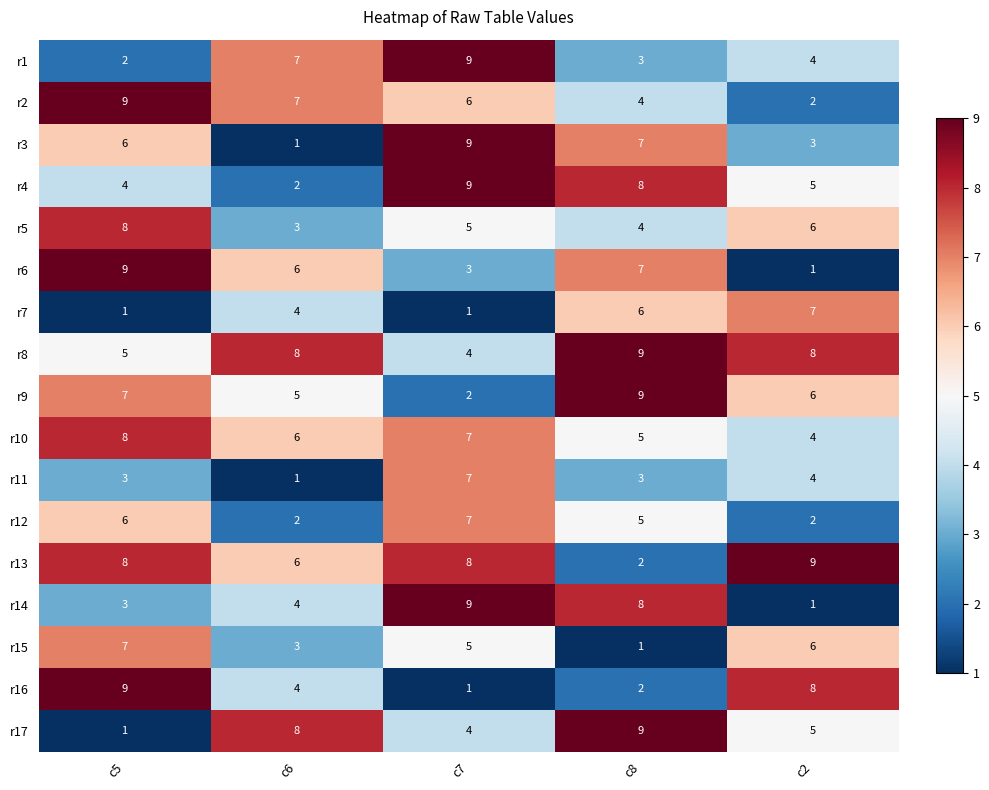

Where is r12 nearest to the value 4?

c8